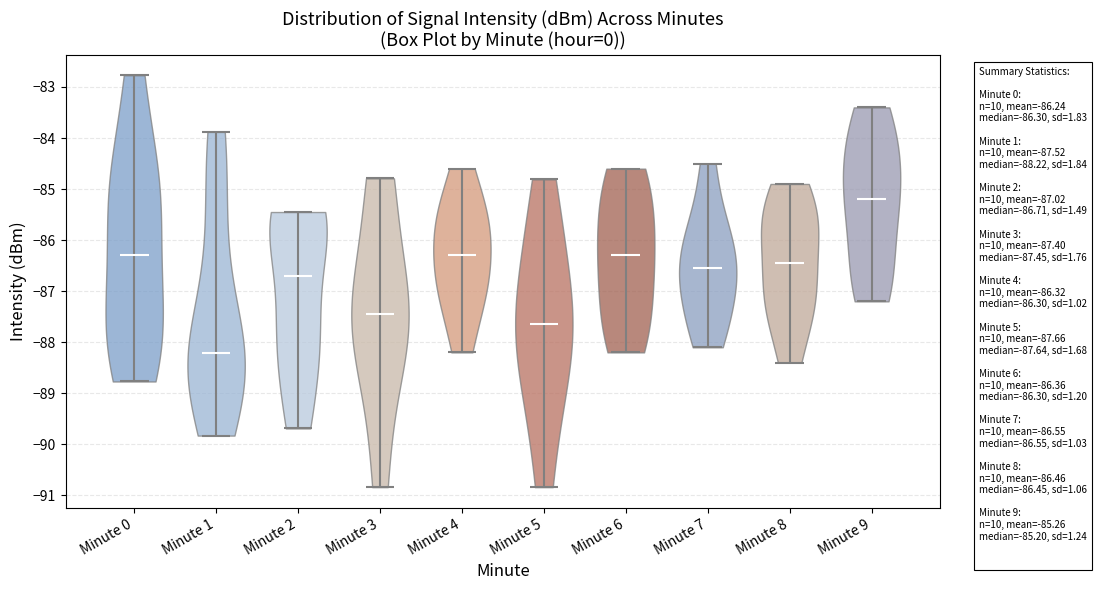

What is the highest point the violin for Minute 3 reaches on the y-axis? The values are not printed on the chart, so give them approximately, as read against the axis.

-84.8